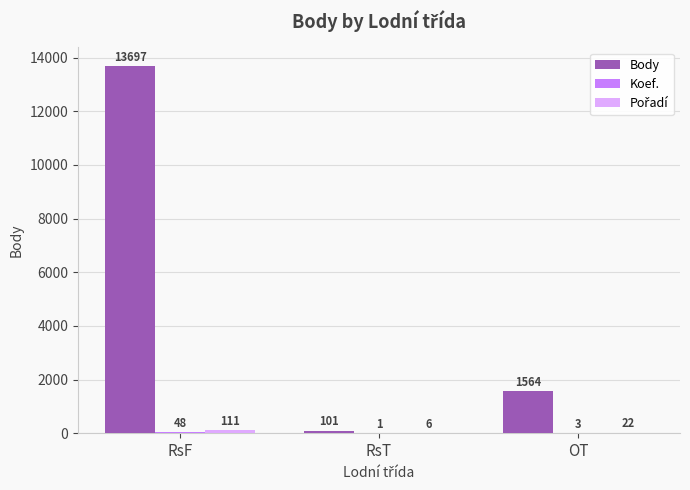

What is the sum of all Body values?

15362